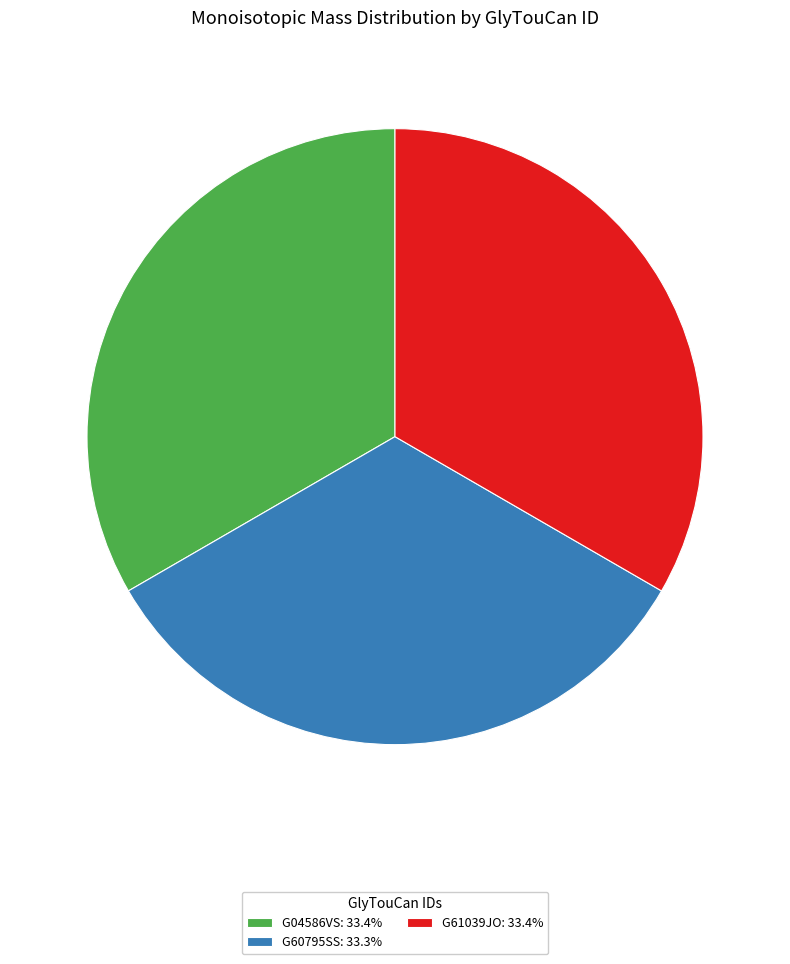

Does any single category account for the majority?

No